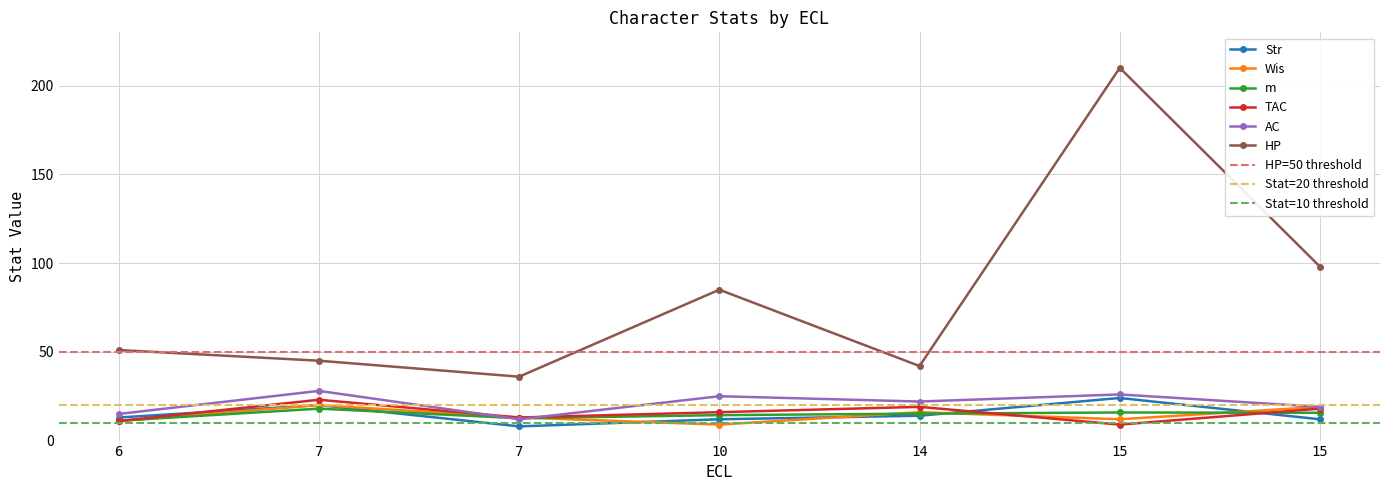

At which category is the sum across all series the highest?

15